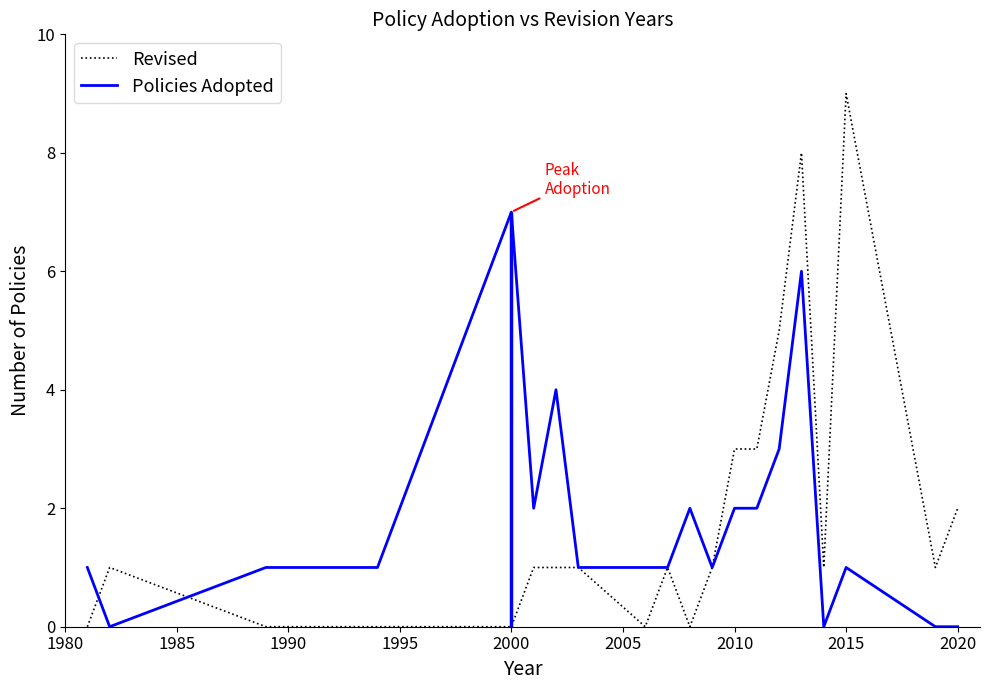

At which label does Policies Adopted reach its peak?

2000